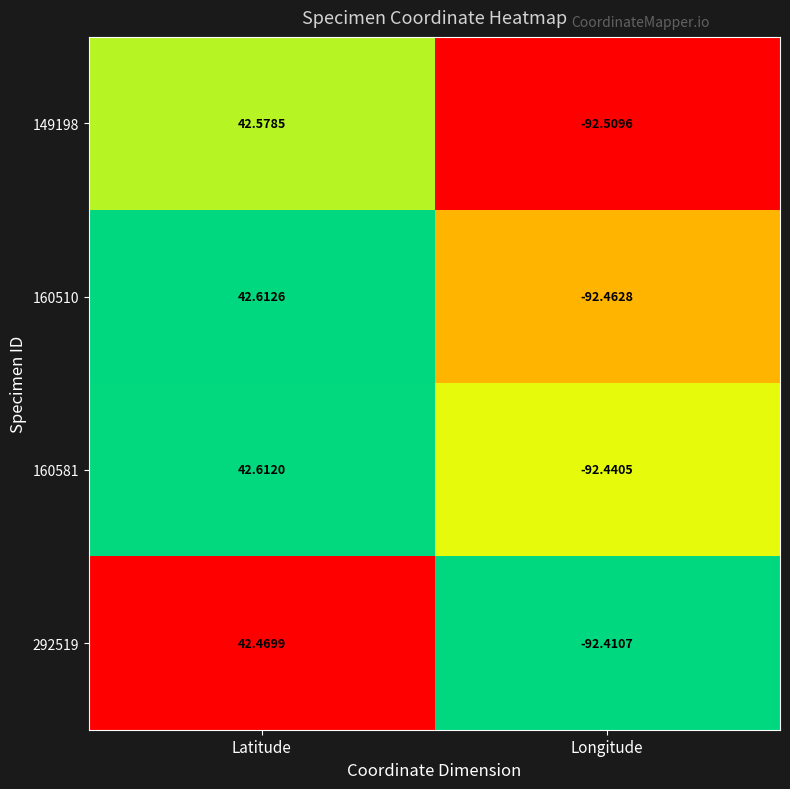

At Latitude, list the series in order from largest to smallest.

160510, 160581, 149198, 292519